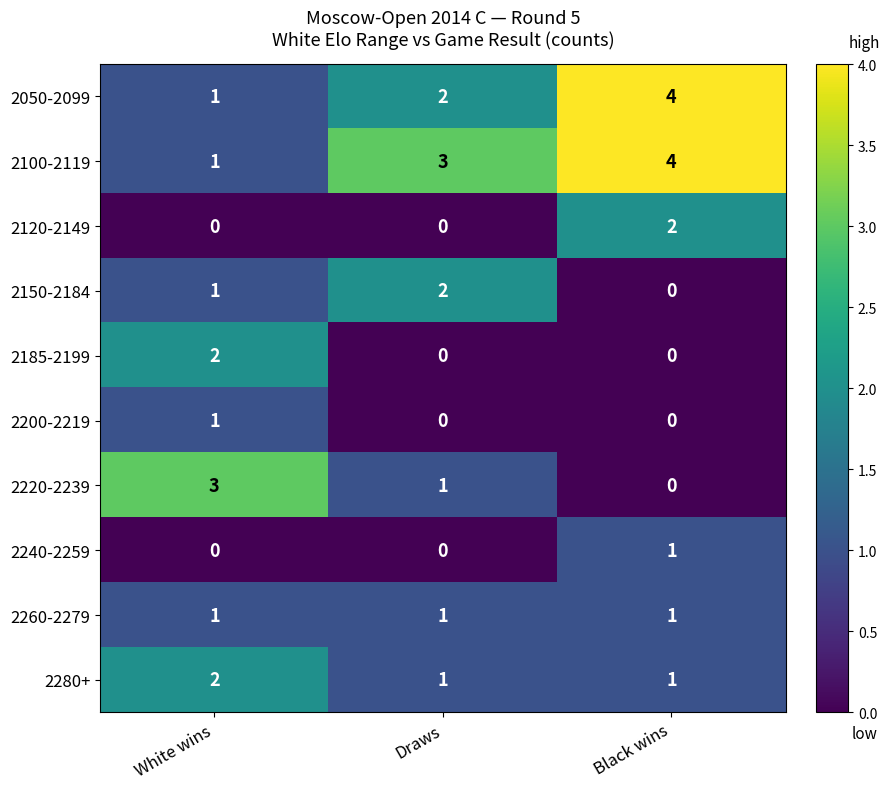

What is the difference between the highest and lowest values at Draws?

3